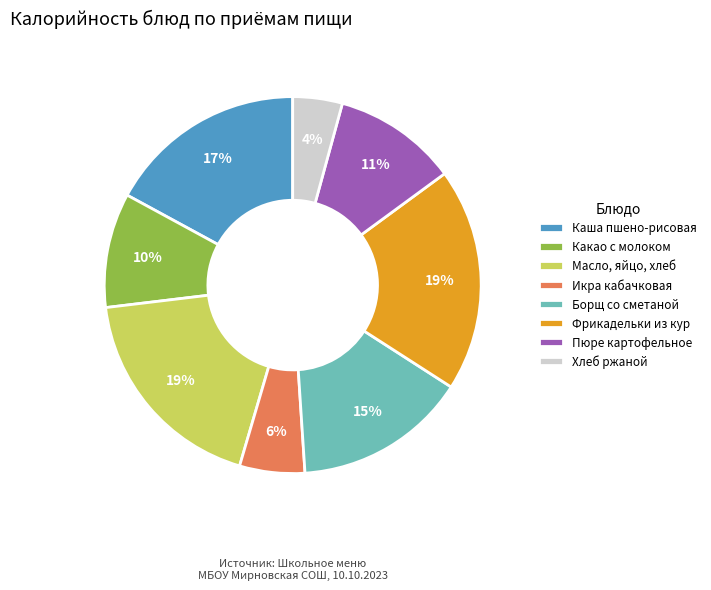

To the nearest percent, what percentage of the pie is Какао с молоком?

10%